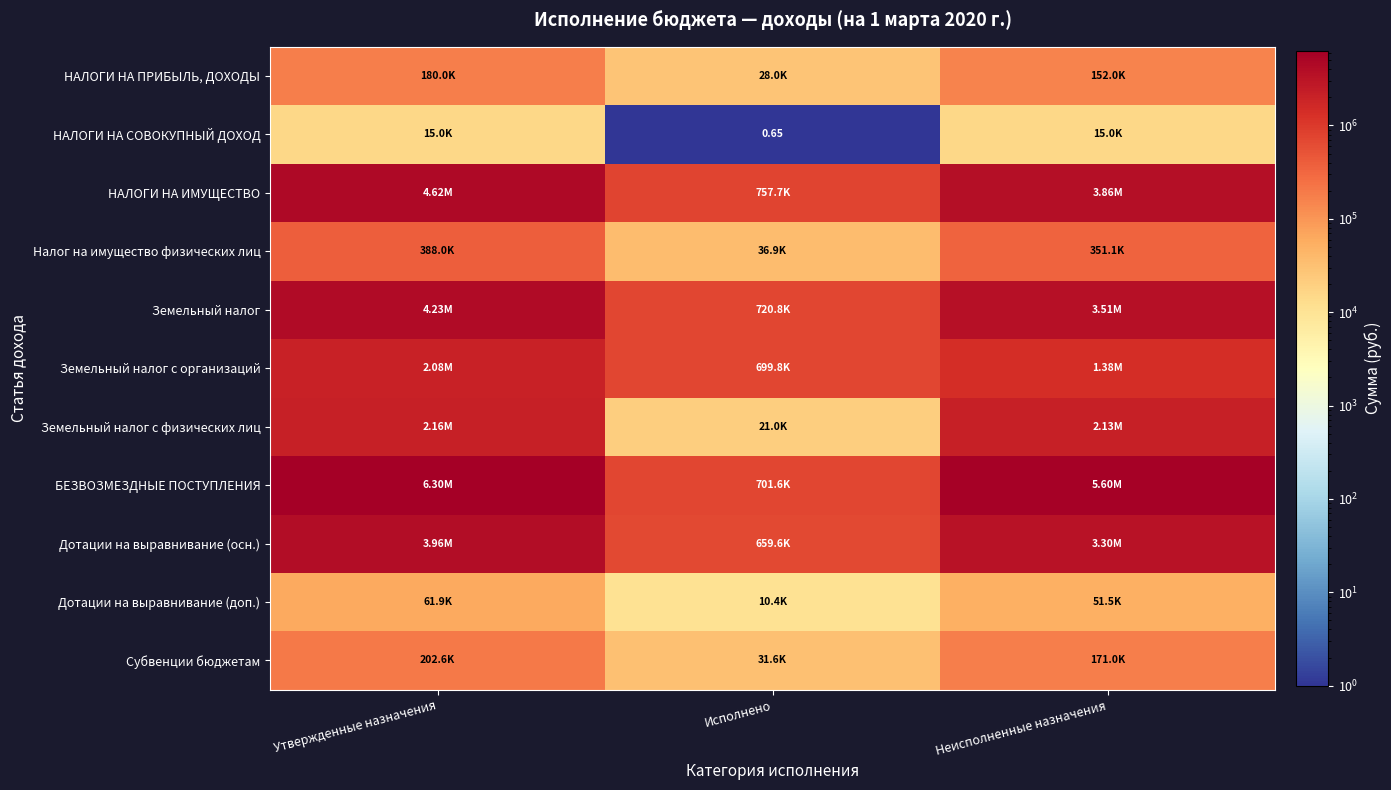

What is the difference between the БЕЗВОЗМЕЗДНЫЕ ПОСТУПЛЕНИЯ values at Утвержденные назначения and Исполнено?

5597867.5